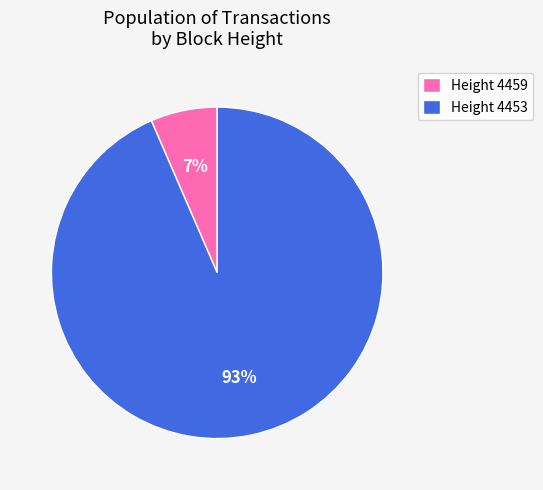

Which has a higher value, Height 4453 or Height 4459?

Height 4453